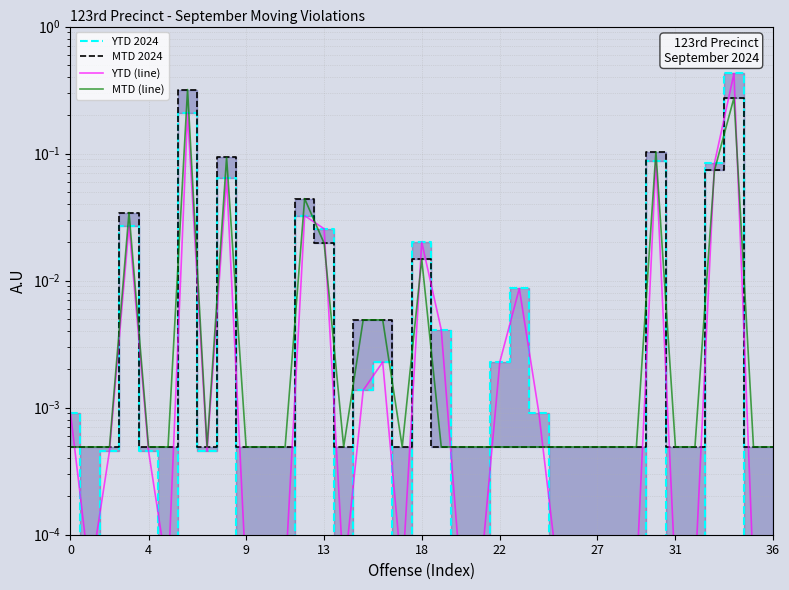

Does the chart display data point markers on the line(s)?

No